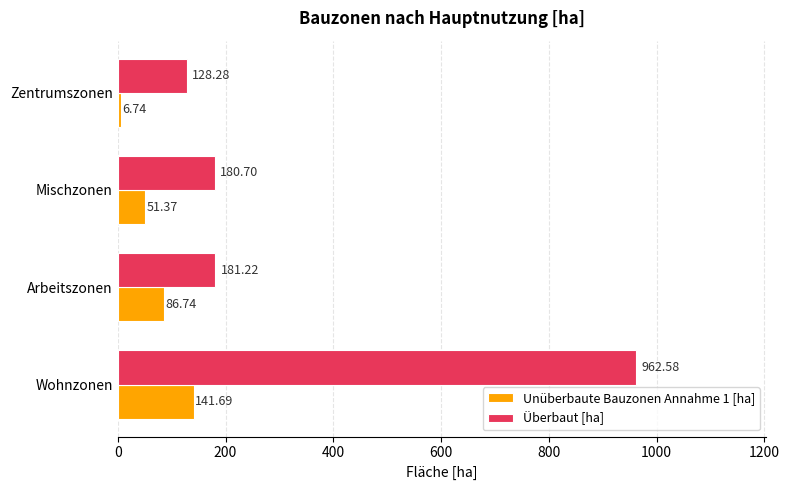

What is the sum of all Überbaut [ha] values?

1452.8